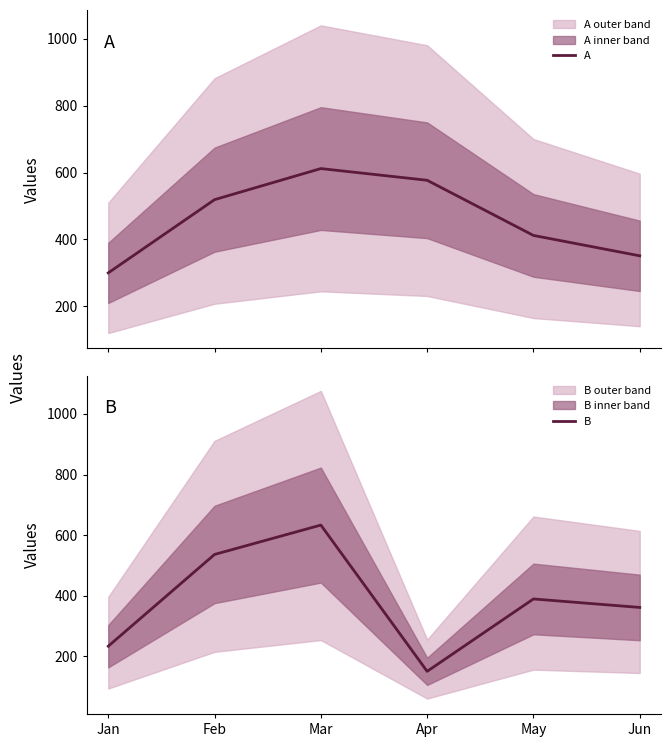

Does the chart display data point markers on the line(s)?

No